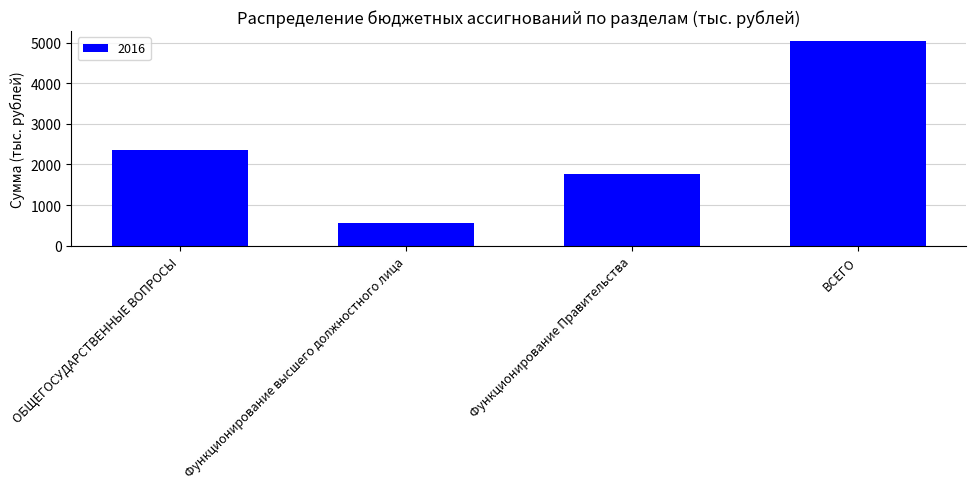

Which category has the lowest value across all series?

Функционирование высшего должностного лица